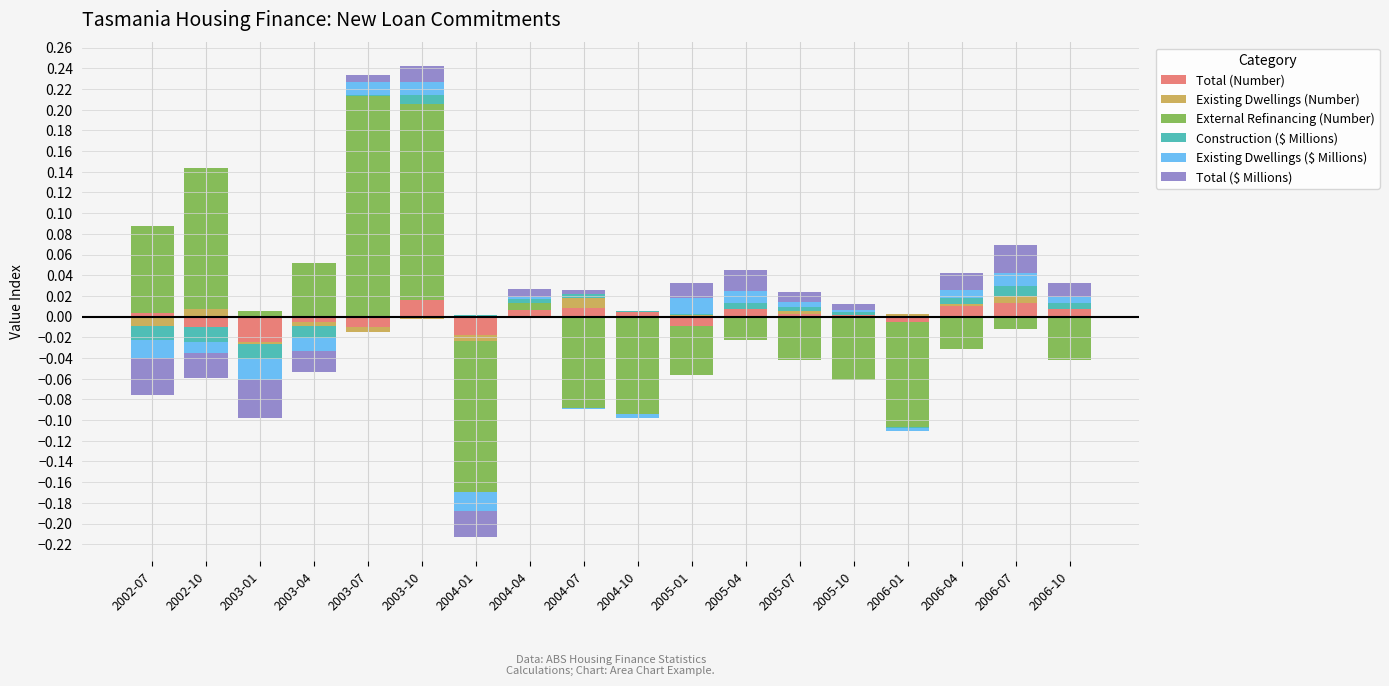

What position from the left is 2003-10?

6